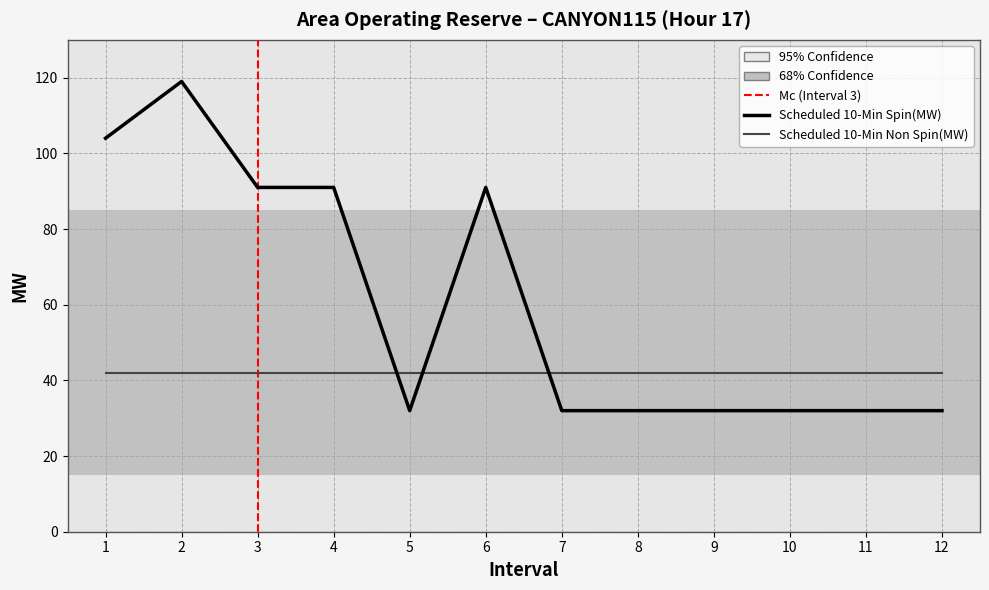

Reading left to right, extract all data points from this chart.

Scheduled 10-Min Spin(MW): 1=104	2=119	3=91	4=91	5=32	6=91	7=32	8=32	9=32	10=32	11=32	12=32
Scheduled 10-Min Non Spin(MW): 1=42	2=42	3=42	4=42	5=42	6=42	7=42	8=42	9=42	10=42	11=42	12=42
Required(MW): 1=0	2=0	3=0	4=0	5=0	6=0	7=0	8=0	9=0	10=0	11=0	12=0
Shortfall(MW): 1=0	2=0	3=0	4=0	5=0	6=0	7=0	8=0	9=0	10=0	11=0	12=0